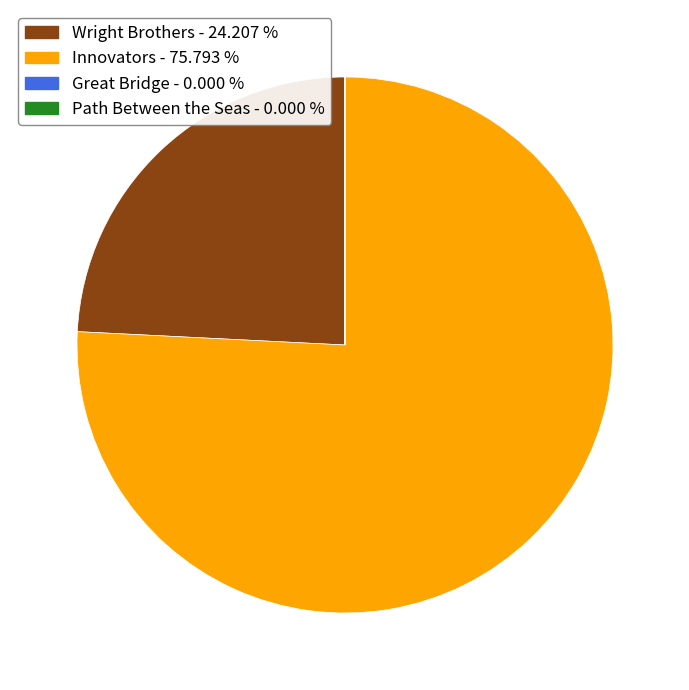

Does Innovators account for over 50% of the chart?

Yes